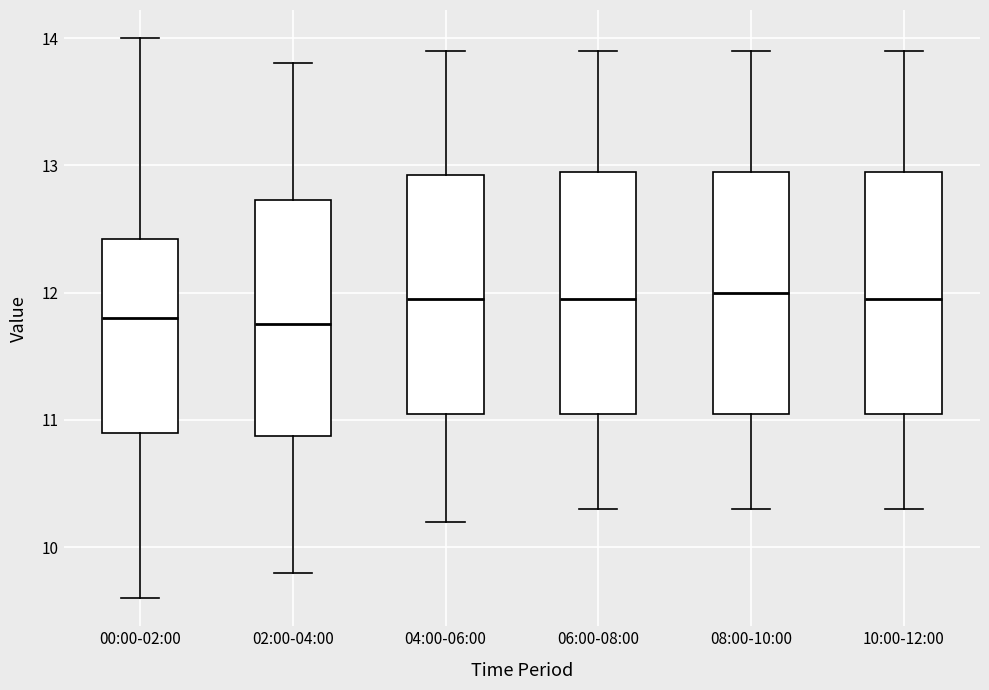

Reading left to right, read every box against the y-axis: the position of its median line, the range the box covers, and the ends of its whiskers. The values are not printed on the chart, so give them approximately, as read against the axis.

00:00-02:00: median 11.8, box 10.9 to 12.4, whiskers 9.6 to 14.0
02:00-04:00: median 11.8, box 10.9 to 12.7, whiskers 9.8 to 13.8
04:00-06:00: median 12.0, box 11.1 to 12.9, whiskers 10.2 to 13.9
06:00-08:00: median 12.0, box 11.1 to 13.0, whiskers 10.3 to 13.9
08:00-10:00: median 12.0, box 11.1 to 13.0, whiskers 10.3 to 13.9
10:00-12:00: median 12.0, box 11.1 to 13.0, whiskers 10.3 to 13.9